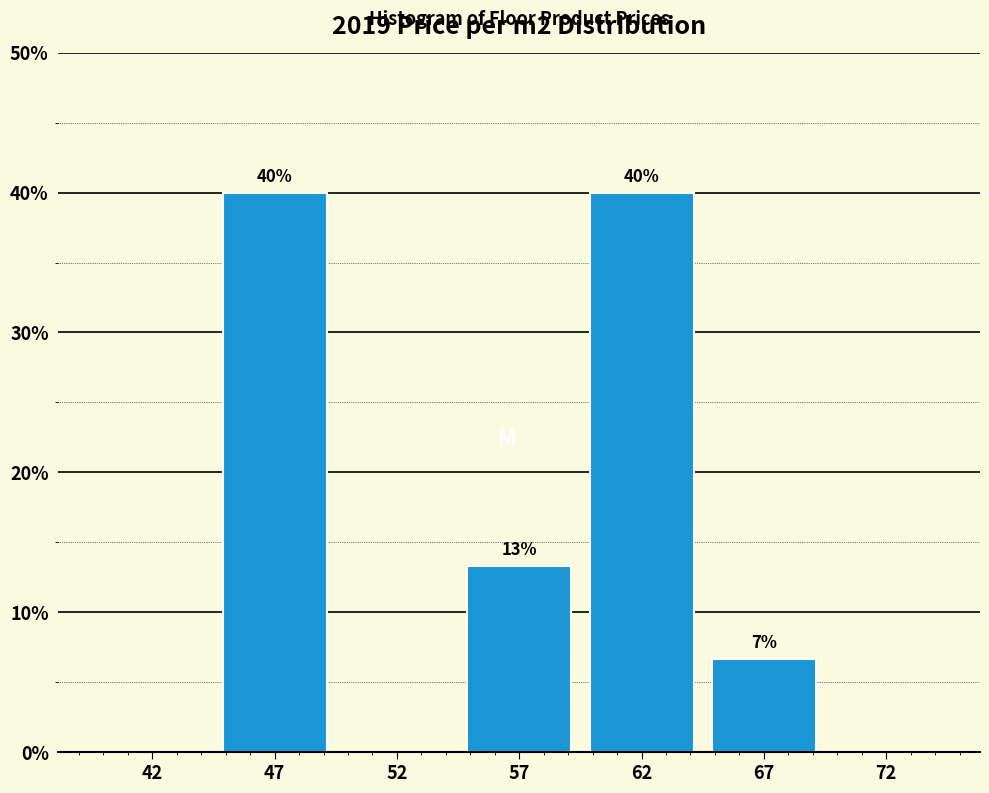

What is the maximum value shown in the chart?

40.0